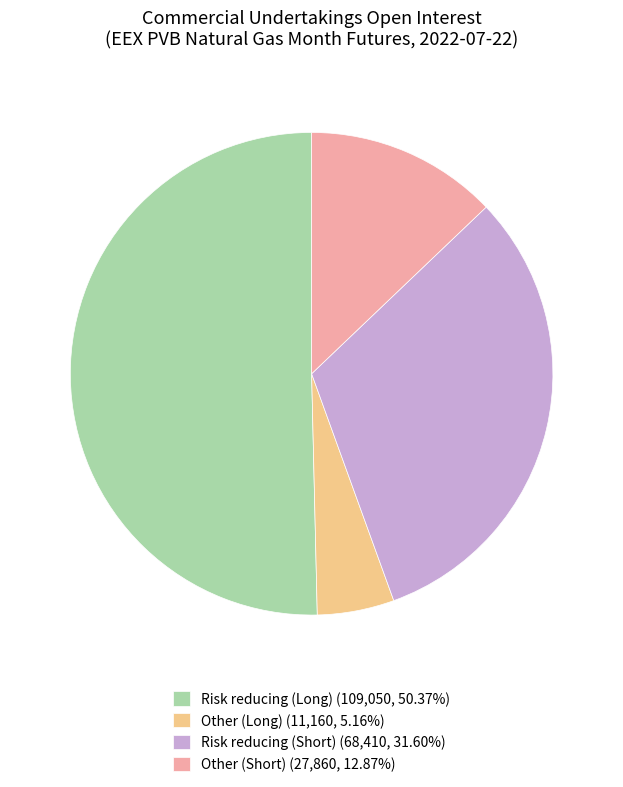

Do Risk reducing (Long) (109,050, 50.37%) and Other (Short) (27,860, 12.87%) together represent more than half of the pie?

Yes